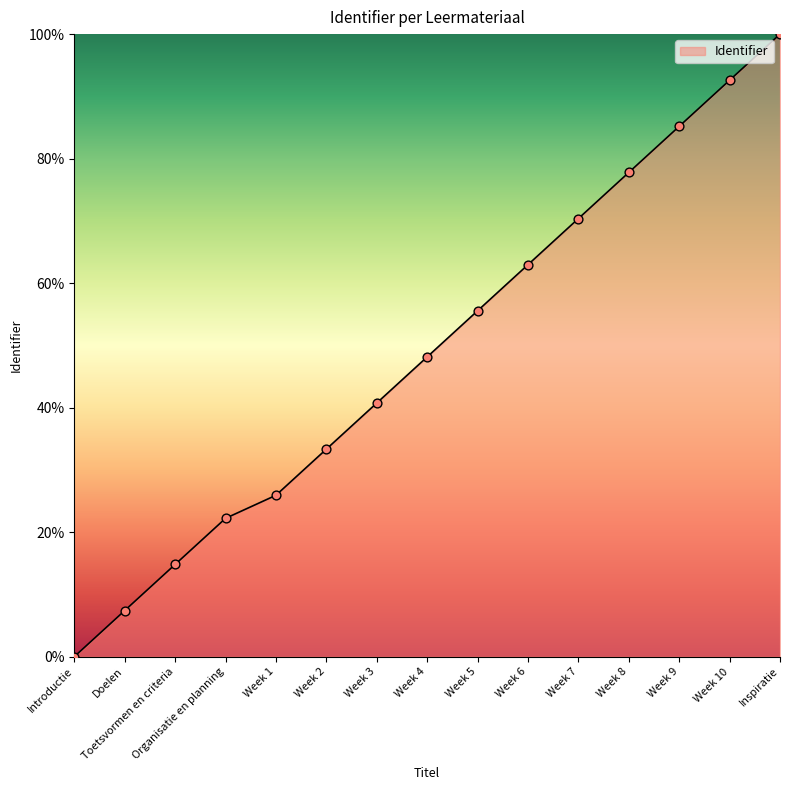

Approximately how many times larger is the value at Week 10 compared to Week 4?

1.9